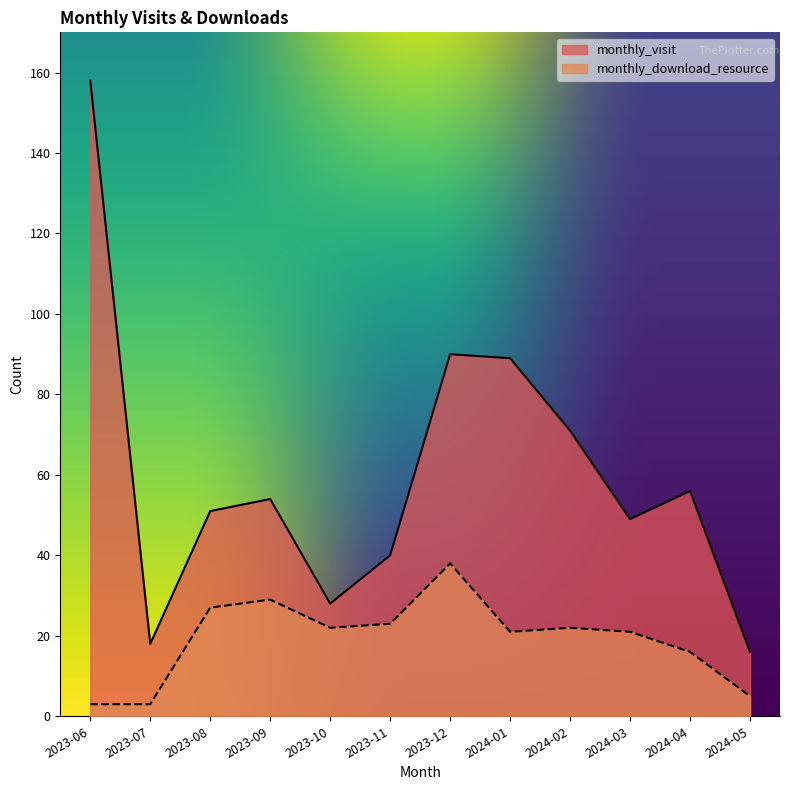

What is the label of the 7th point from the left?

2023-12